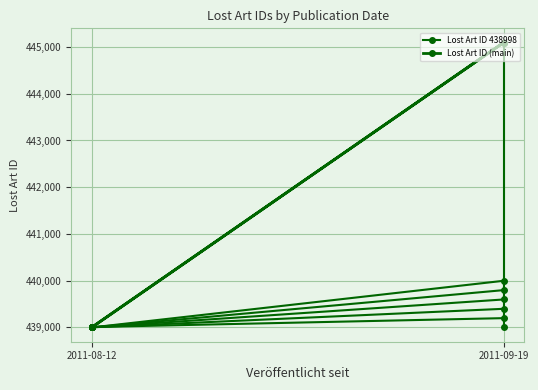

What is the ratio of the value at 2011-08-12 (438996) to the value at 2011-08-12 (438997)?

1.0